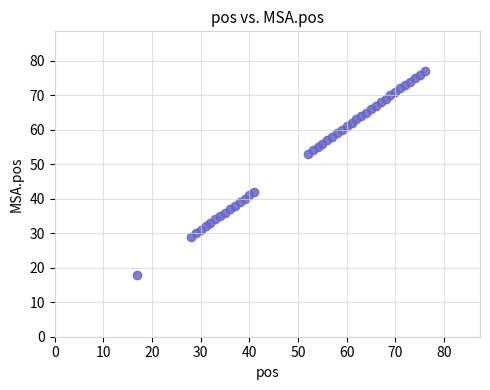

What Y value in the scatter plot is closest to 47?

42